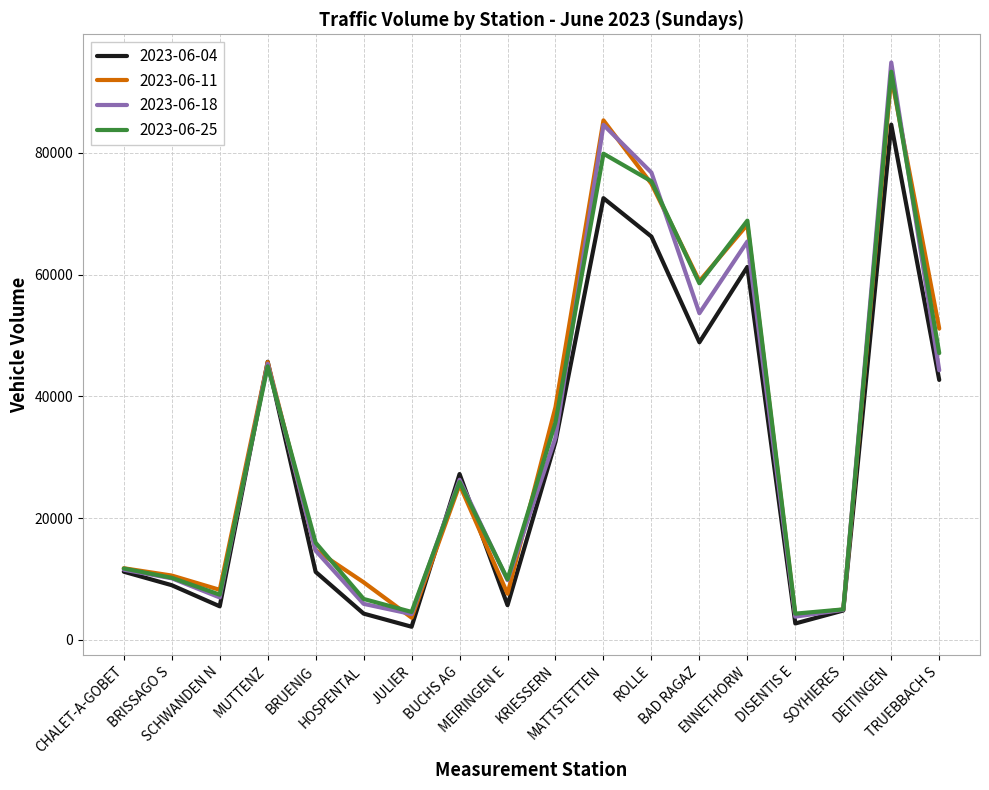

What is the smallest value displayed?

2141